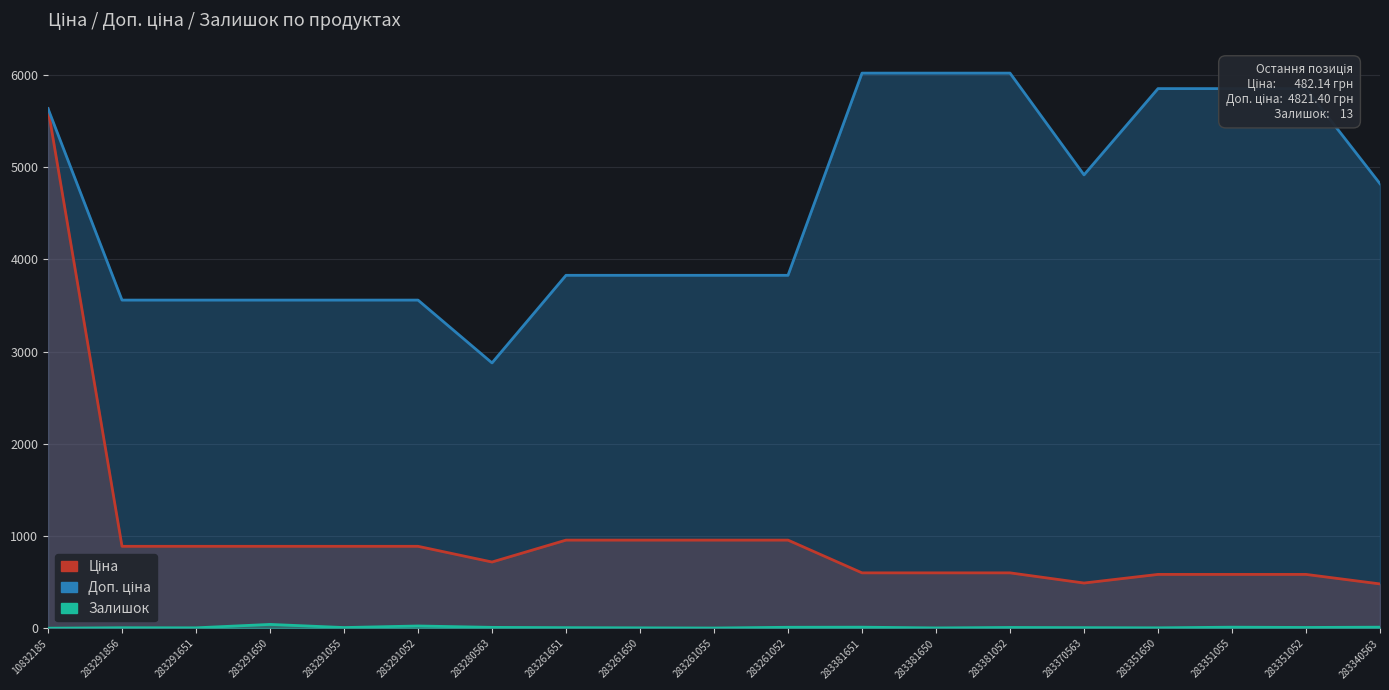

What is the difference between the highest and lowest values at 283381651?

6007.8